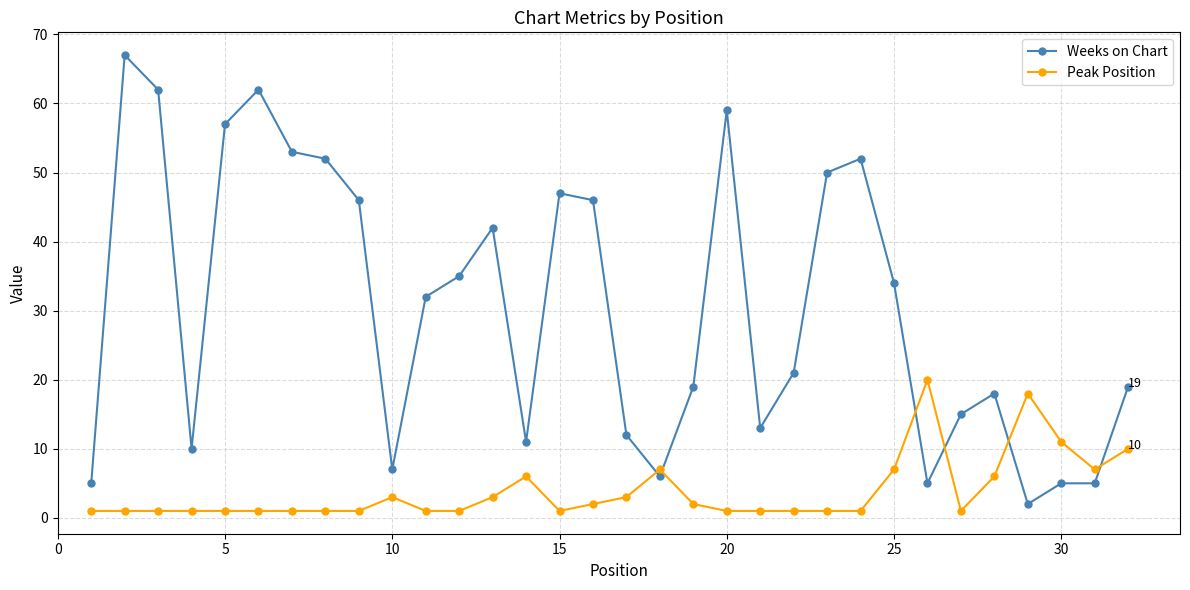

Does the chart have visible grid lines?

Yes